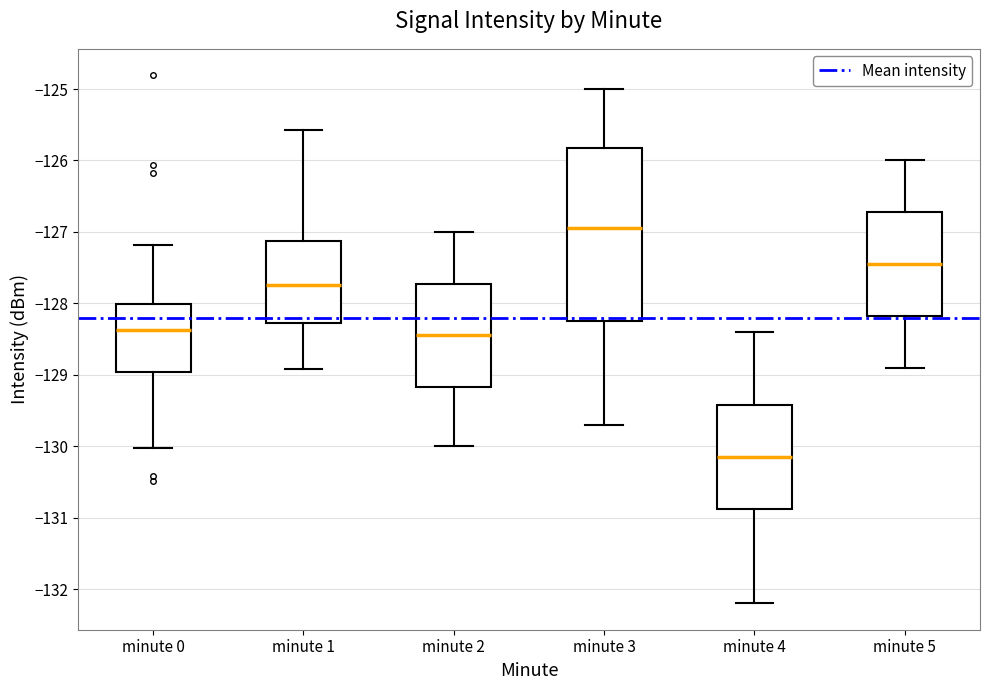

Which box is the tallest, from its lower edge to its upper edge?

minute 3